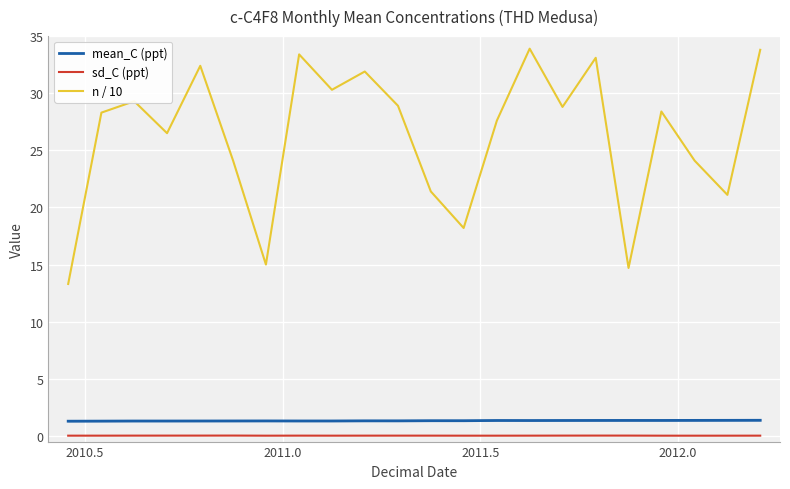

What is the sum of all sd_C (ppt) values?

0.4